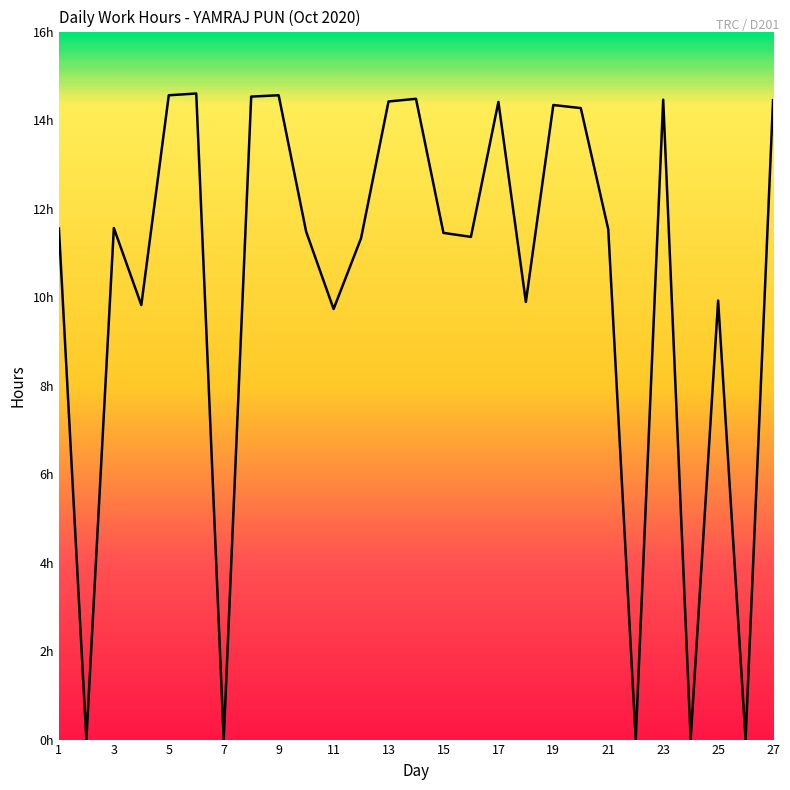

Where is the first local maximum?

3